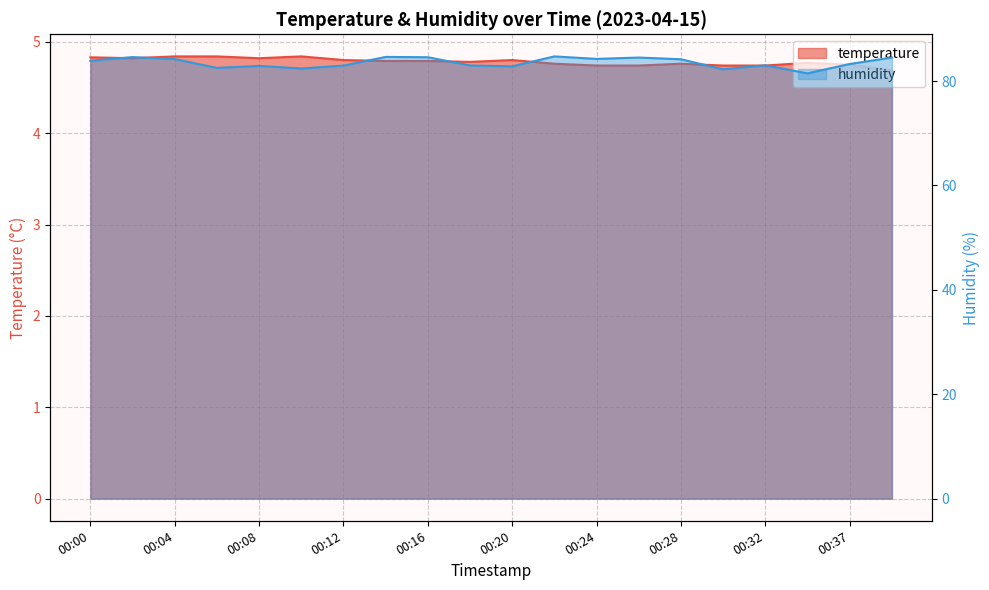

Which series has the largest total across all categories?

humidity